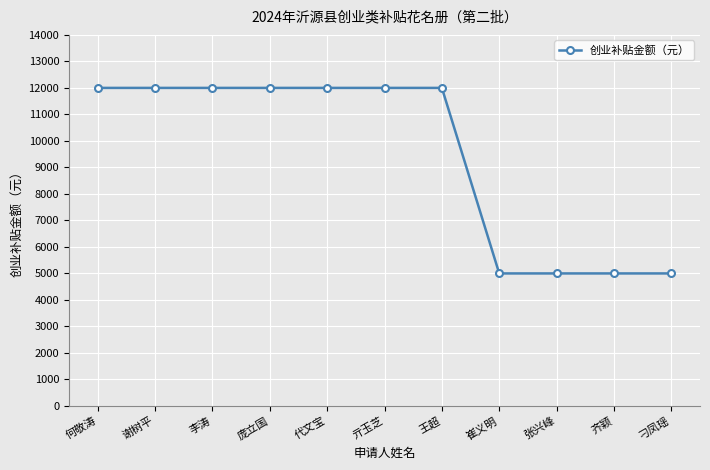

Approximately how many times larger is the value at 庞立国 compared to 齐颖?

2.4